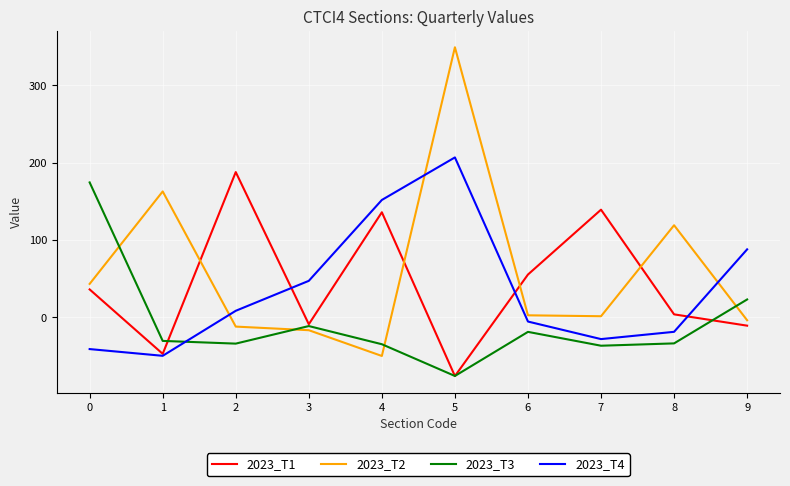

At which label does 2023_T2 reach its peak?

5